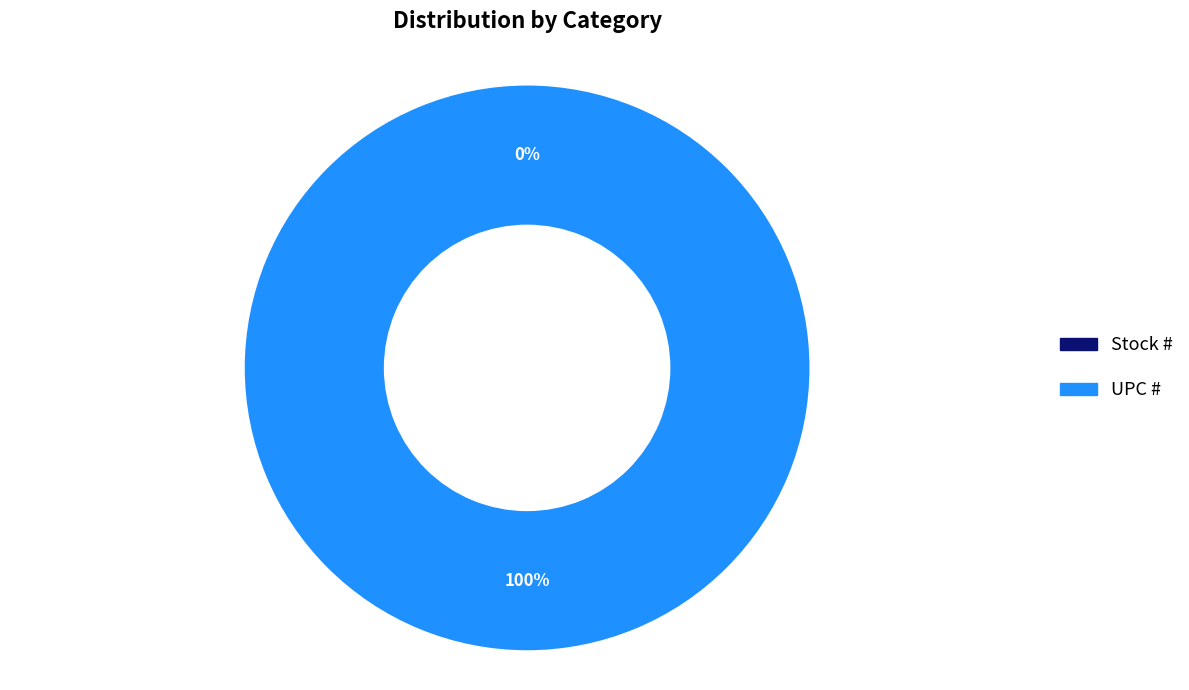

Which category accounts for the majority?

UPC #